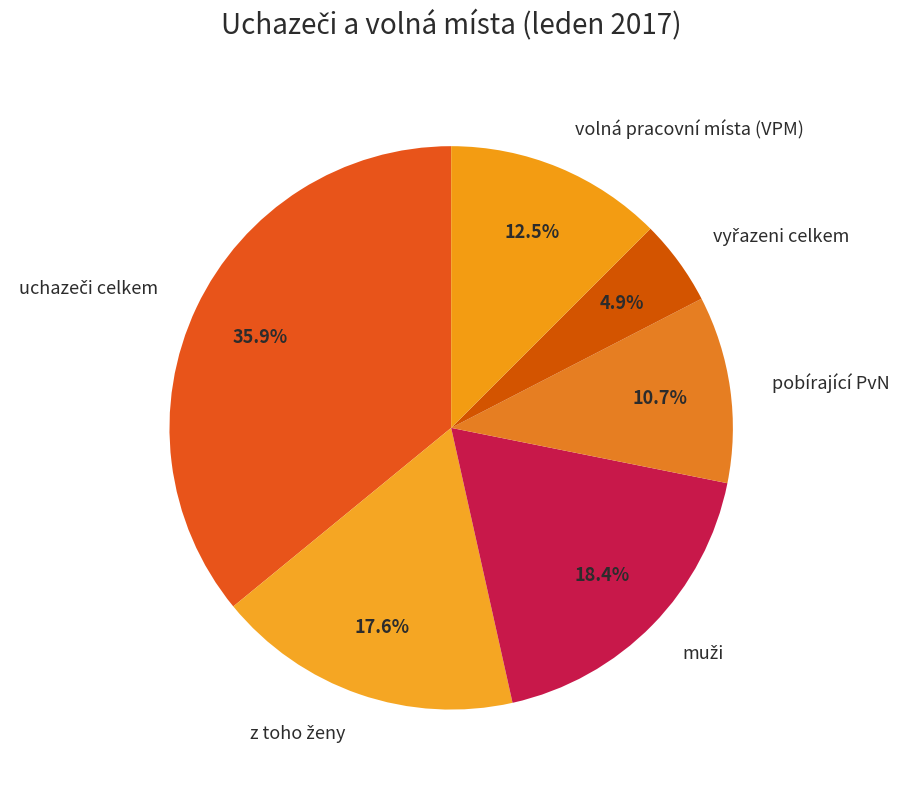

Is there a majority slice in this chart?

No